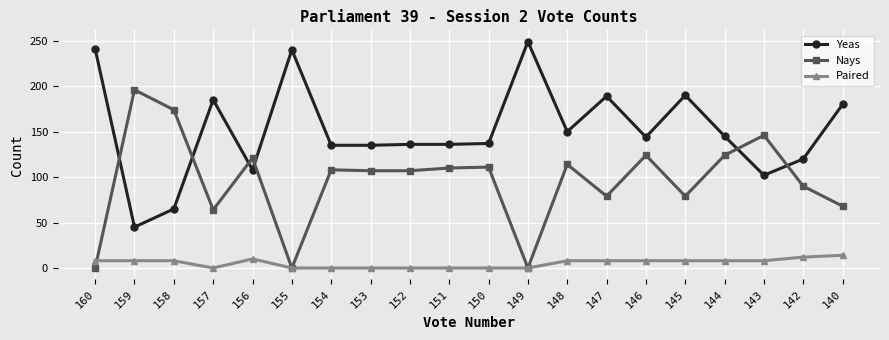

What is the total value across all series at 153?

242